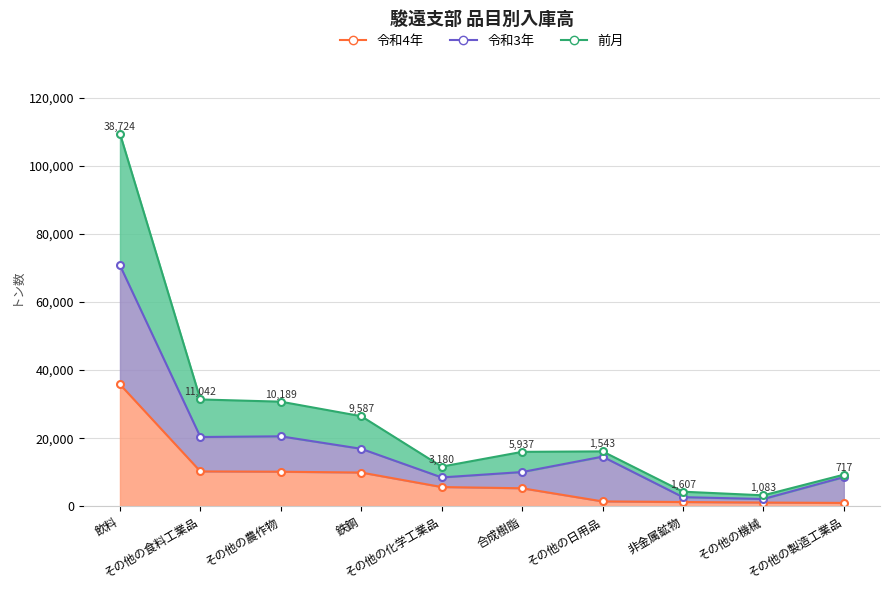

True or false: 令和4年 and 前月 cross at least once.

False